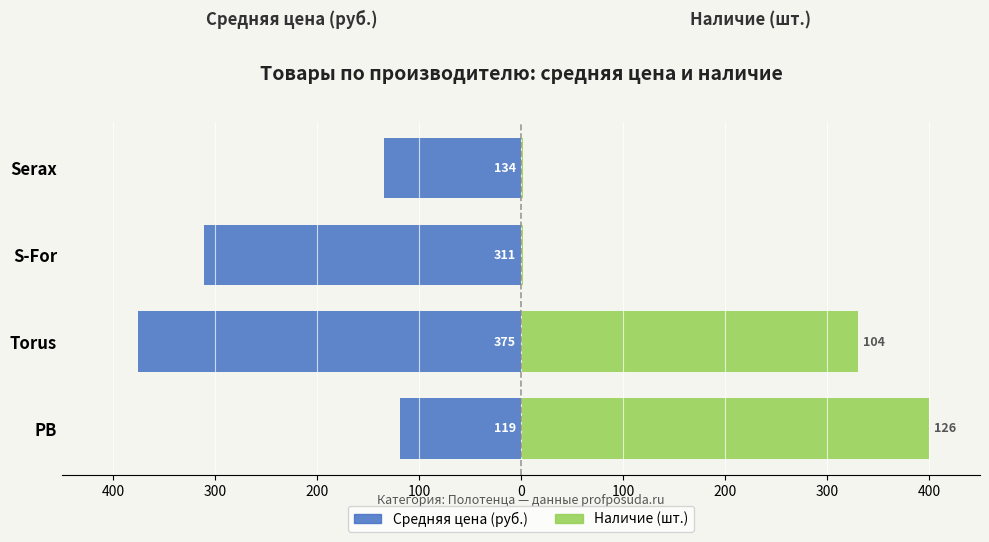

How many bars are there in each group?

2